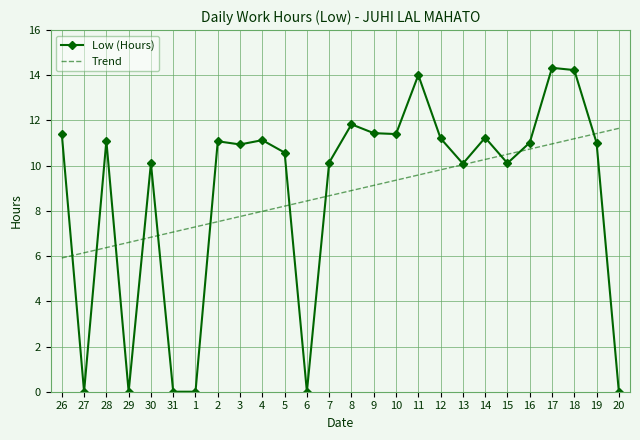

What is the highest value of the Low (Hours) series?

14.3